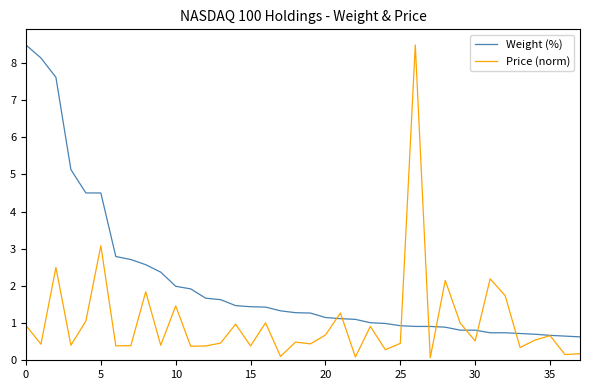

What is the highest value of the Weight (%) series?

8.5